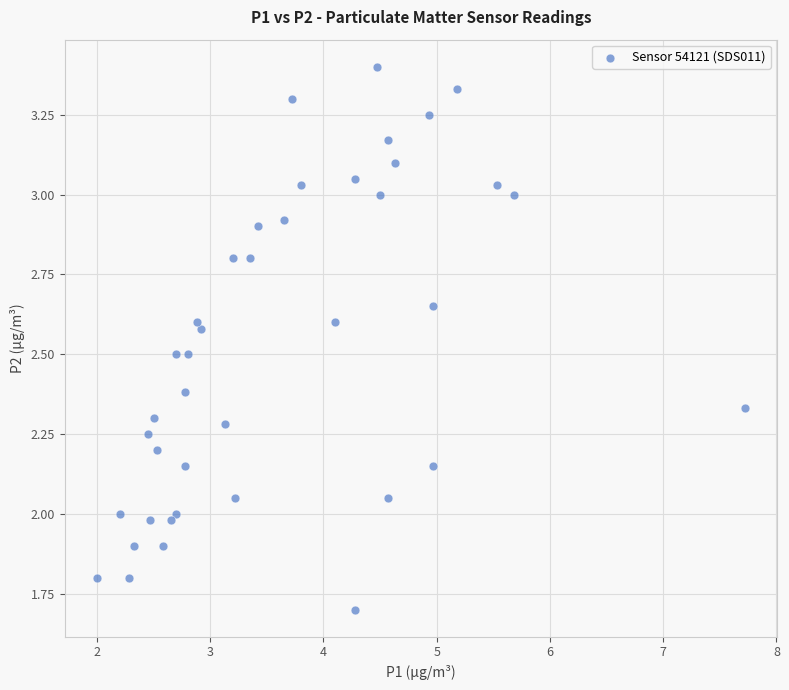

What is the range of X values (max minus min)?

5.7